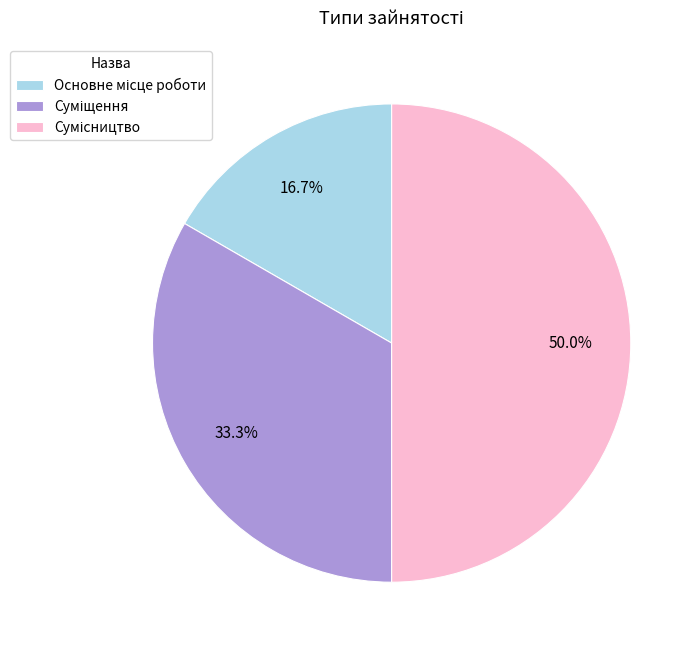

Is there any slice that represents more than half of the pie?

No